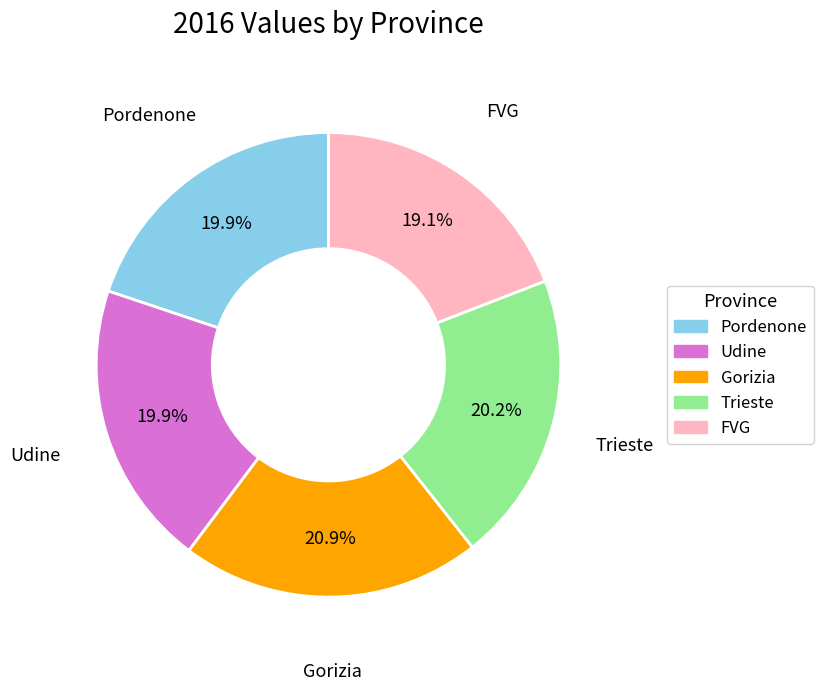

What percentage is the FVG slice, to the nearest percent?

19%